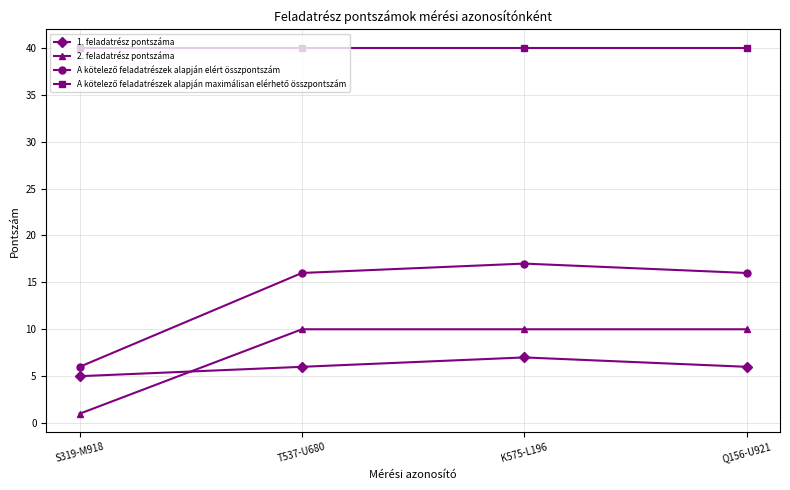

The value of 2. feladatrész pontszáma at S319-M918 is 1. True or false?

True